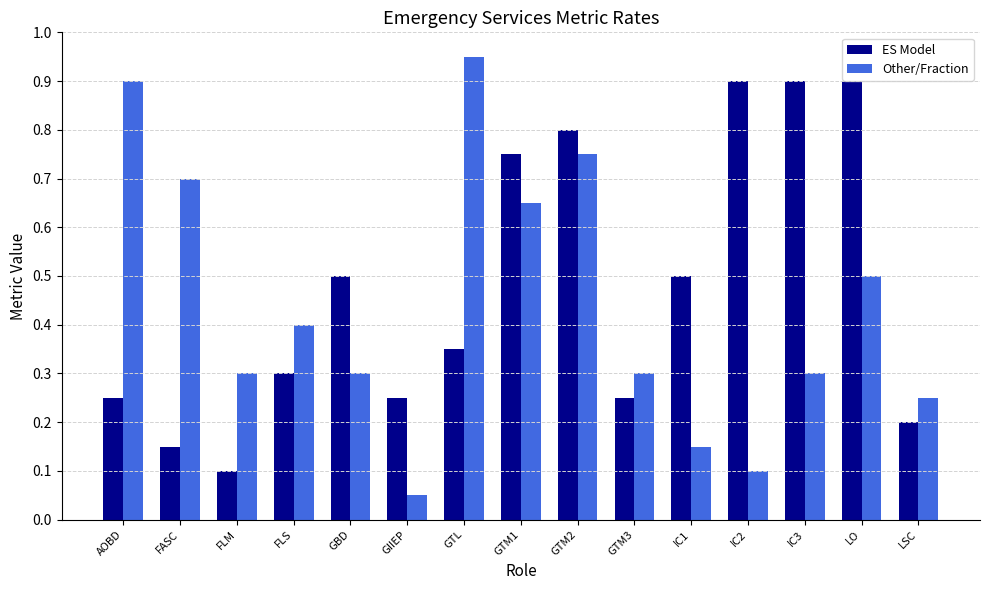

The Other/Fraction series shows 0.6 at AOBD. True or false?

False